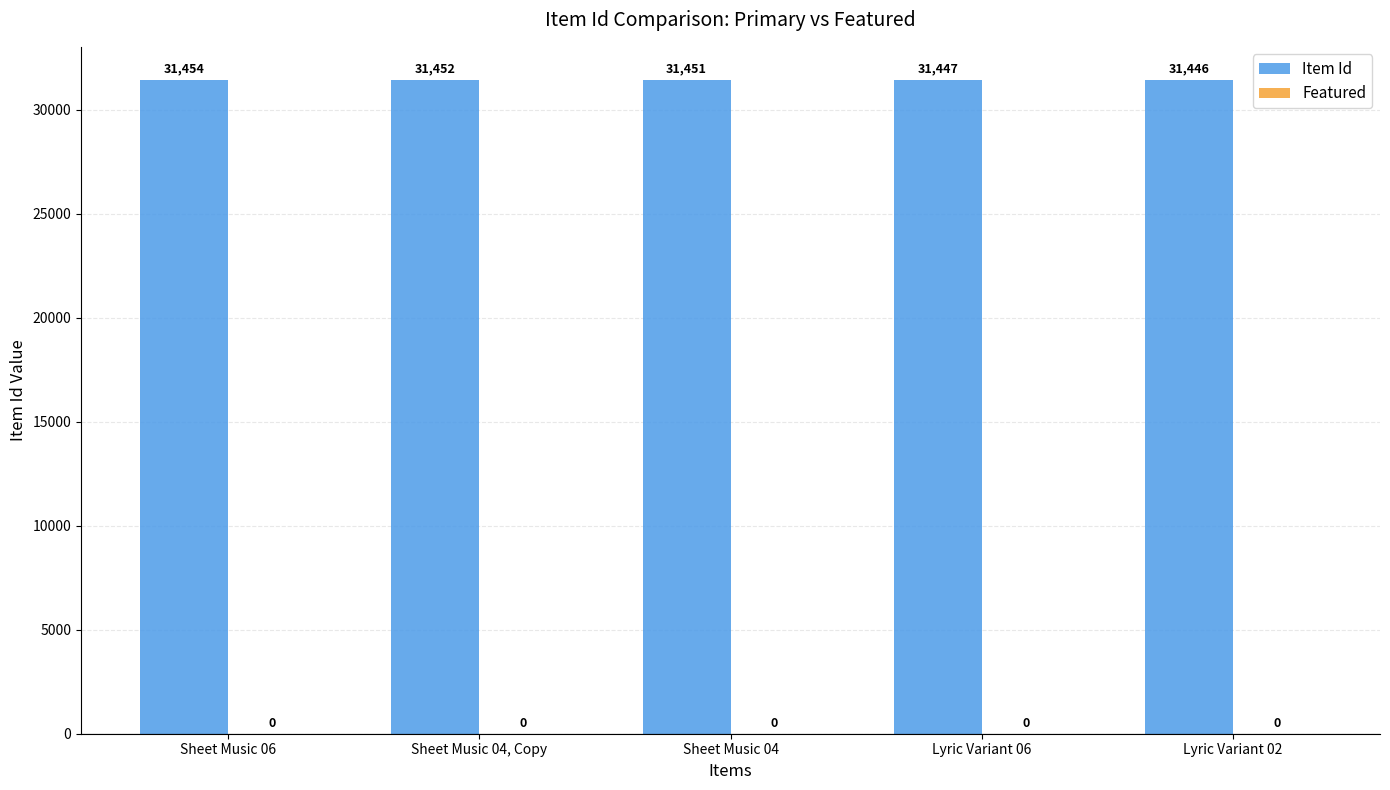

Which has a higher value, Lyric Variant 02 or Sheet Music 04, Copy?

Sheet Music 04, Copy